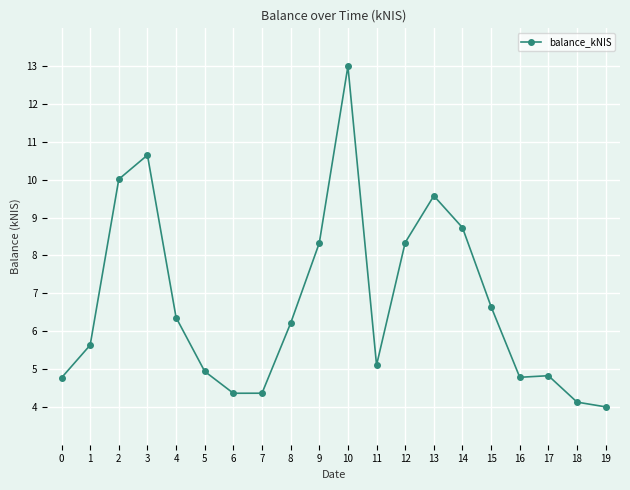

What is the sum of the values at 13 and 14?

18.3